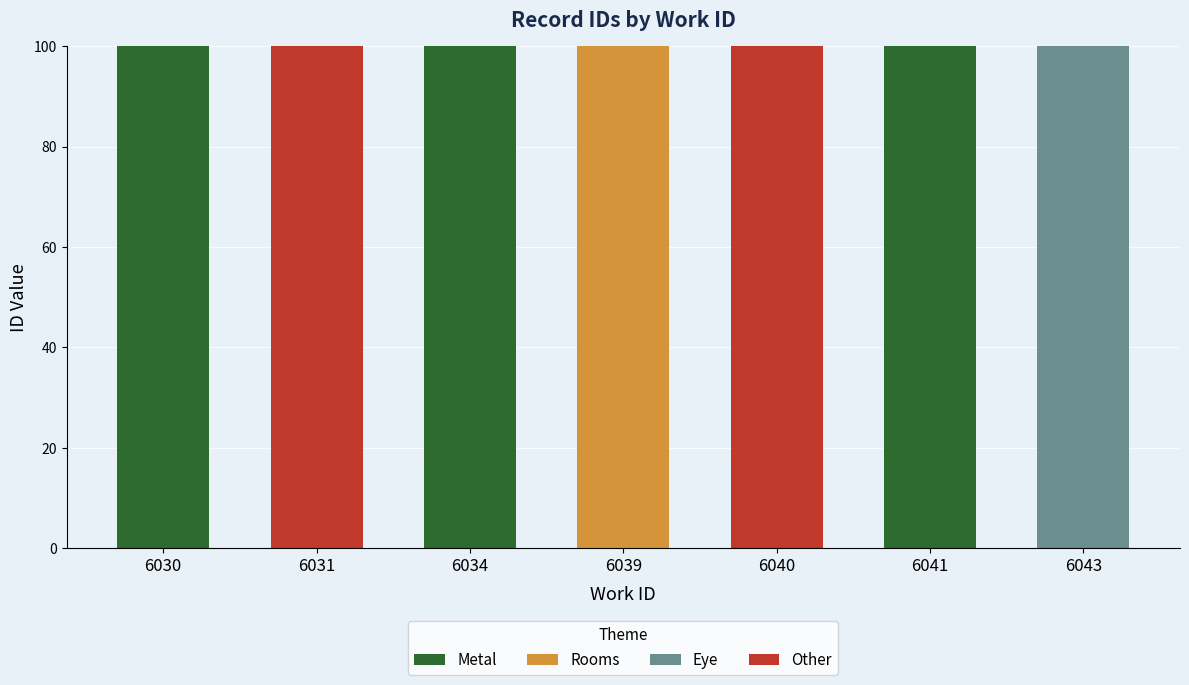

Is it true that Metal equals 0 at 6031?

True